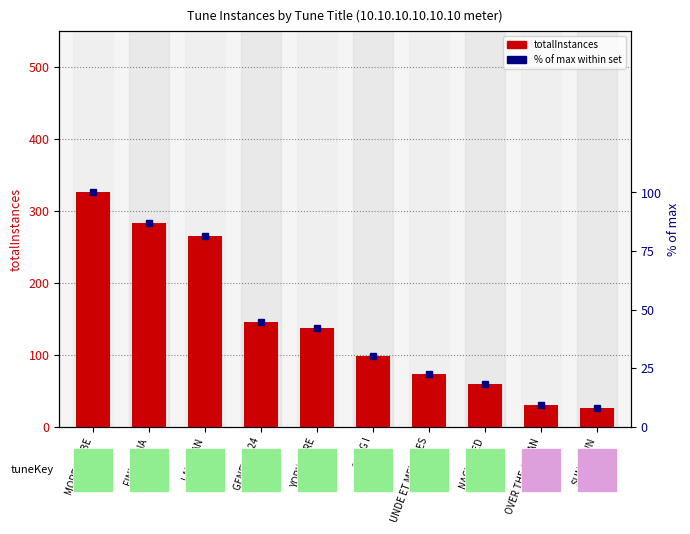

Is it true that totalInstances equals 98.7 at NACHTLIED?

False